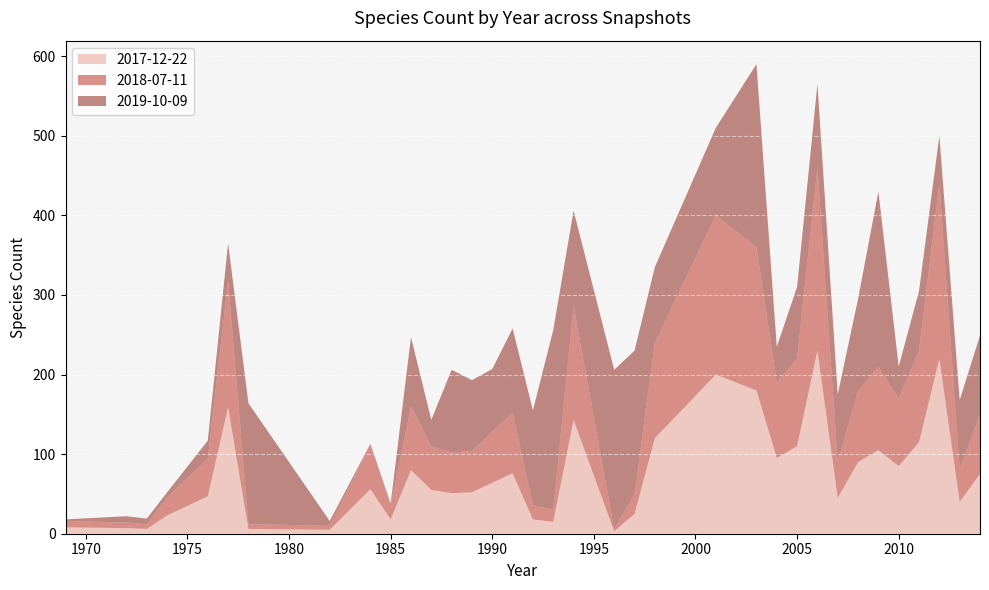

Reading left to right, transcribe all the data shown in this chart.

2017-12-22: 8	7	6	23	47	159	6	5	56	18	80	55	51	52	64	76	18	15	143	3	25	120	200	180	95	110	230	45	90	105	85	115	220	40	75
2018-07-11: 8	7	6	23	47	159	6	5	56	18	80	55	51	52	64	76	18	15	143	3	25	120	200	180	95	110	230	45	90	105	85	115	220	40	75
2019-10-09: 2	8	7	6	23	47	152	6	1	2	87	33	104	89	79	106	119	226	120	200	180	95	110	230	45	90	105	85	115	220	40	75	60	88	99